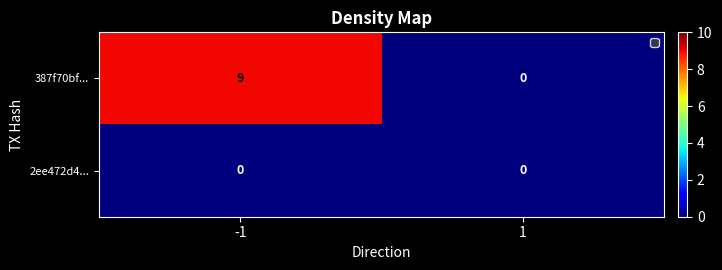

Reading left to right, transcribe all the data shown in this chart.

387f70bf...: 9	0
2ee472d4...: 0	0